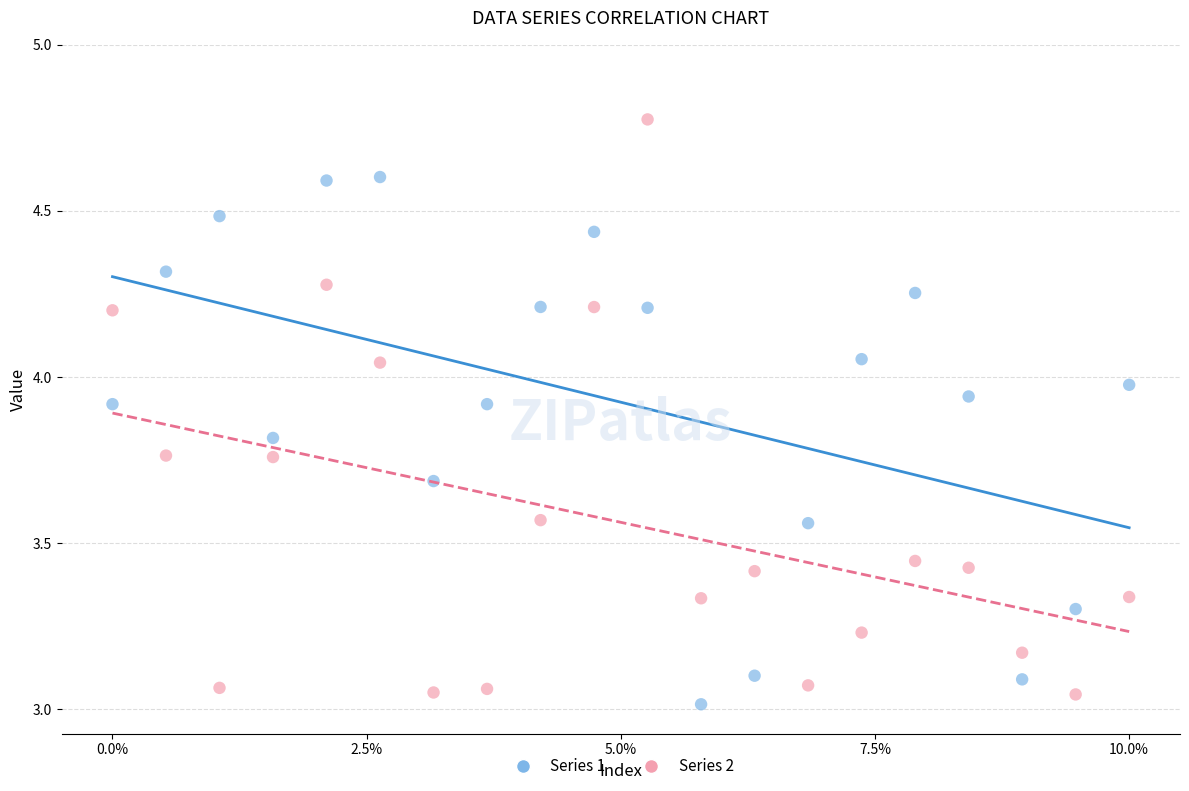

Which series reaches the minimum Y coordinate?

Series 1